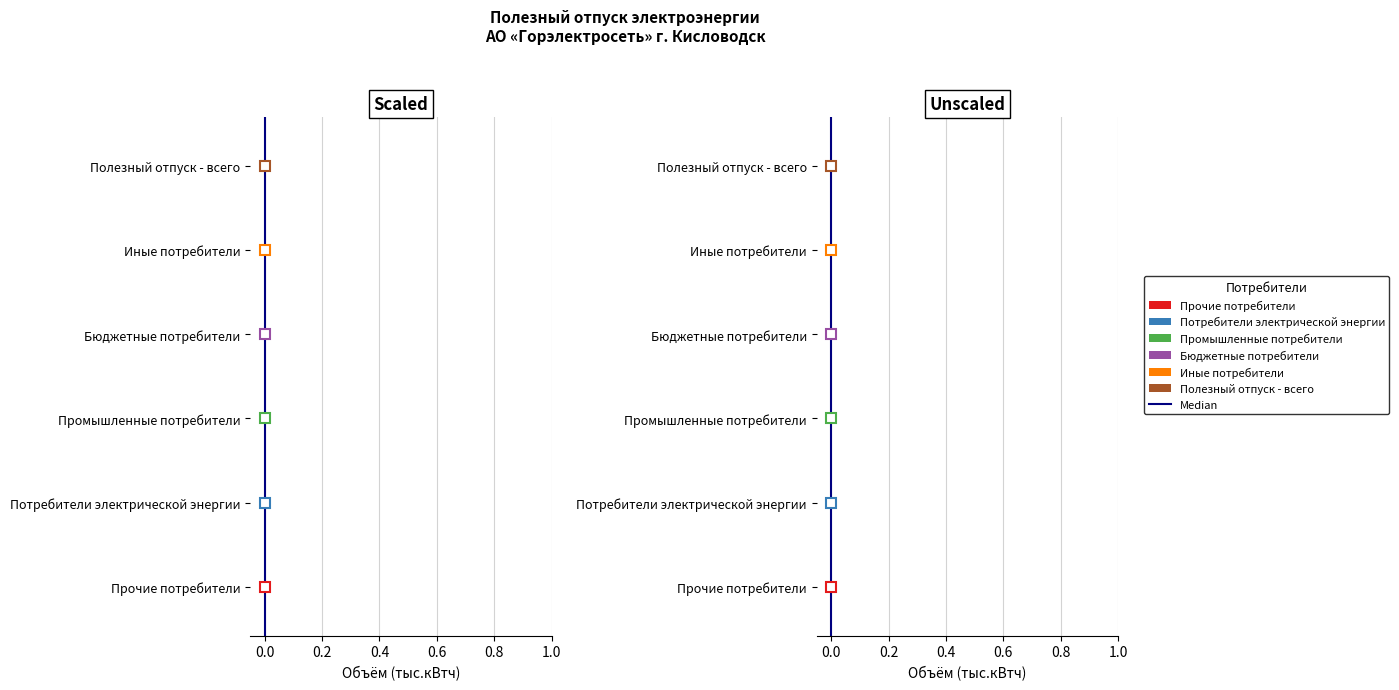

True or false: the data shows 0 at 0.0.

True